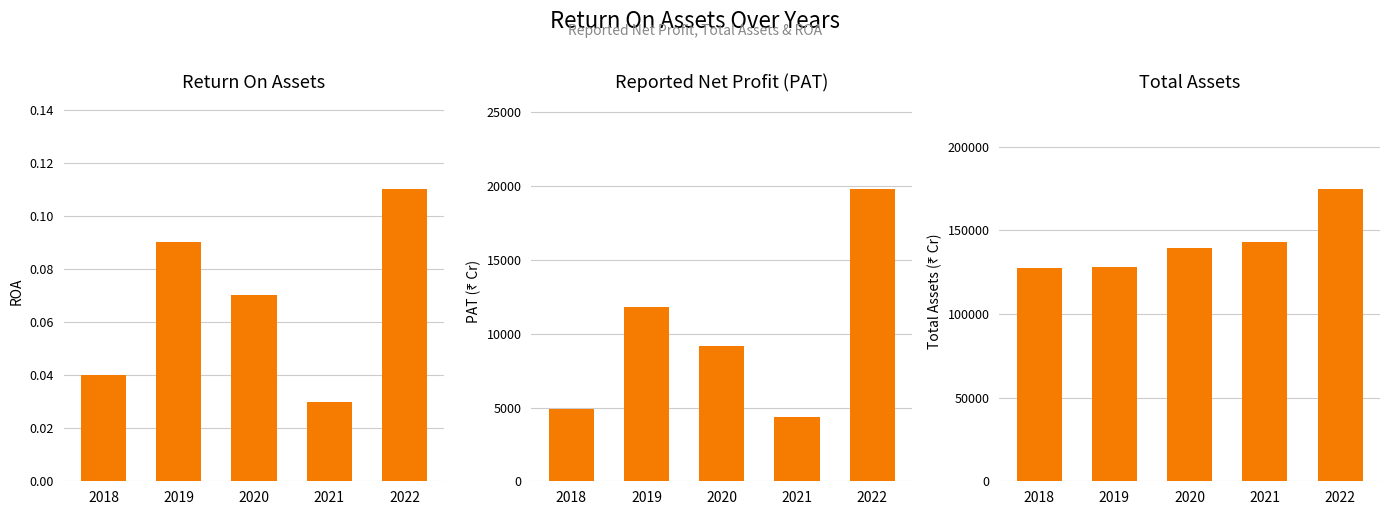

How many bars are there in total?

15